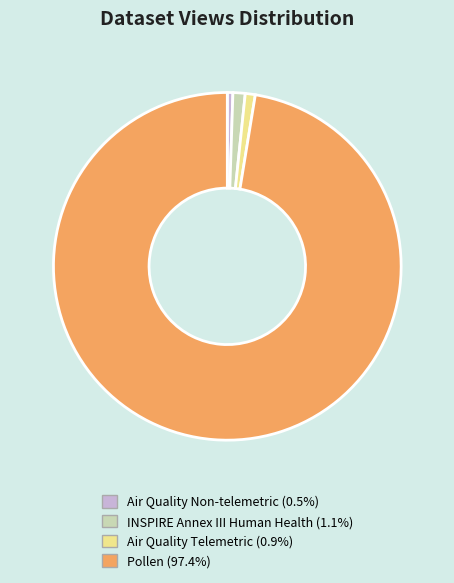

Approximately how many times larger is the value at Pollen (97.4%) compared to Air Quality Telemetric (0.9%)?

104.9